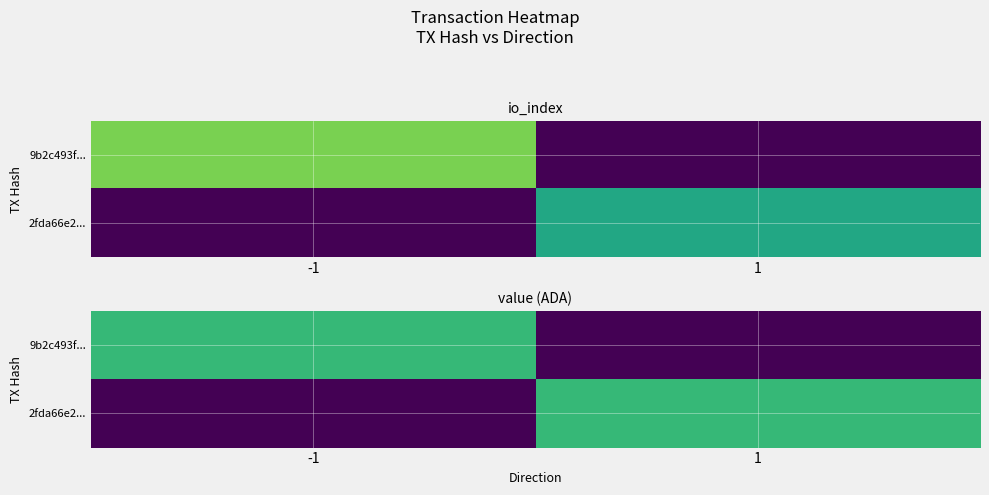

How many values in 2fda66e2... are above zero?

1